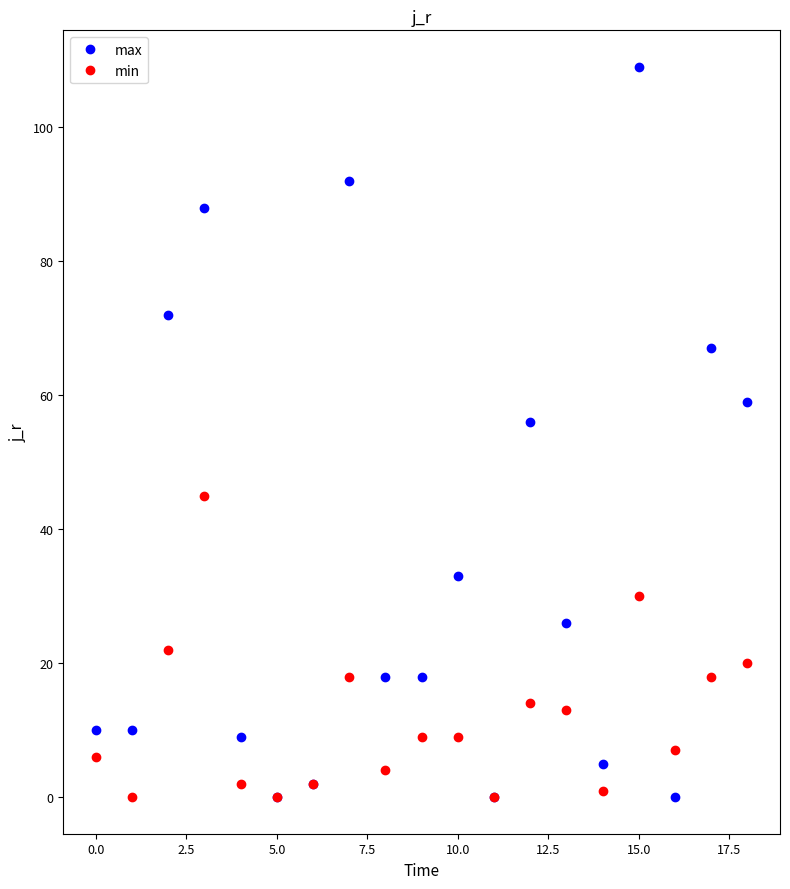

List the series in order of their peak value, lowest first.

min, max